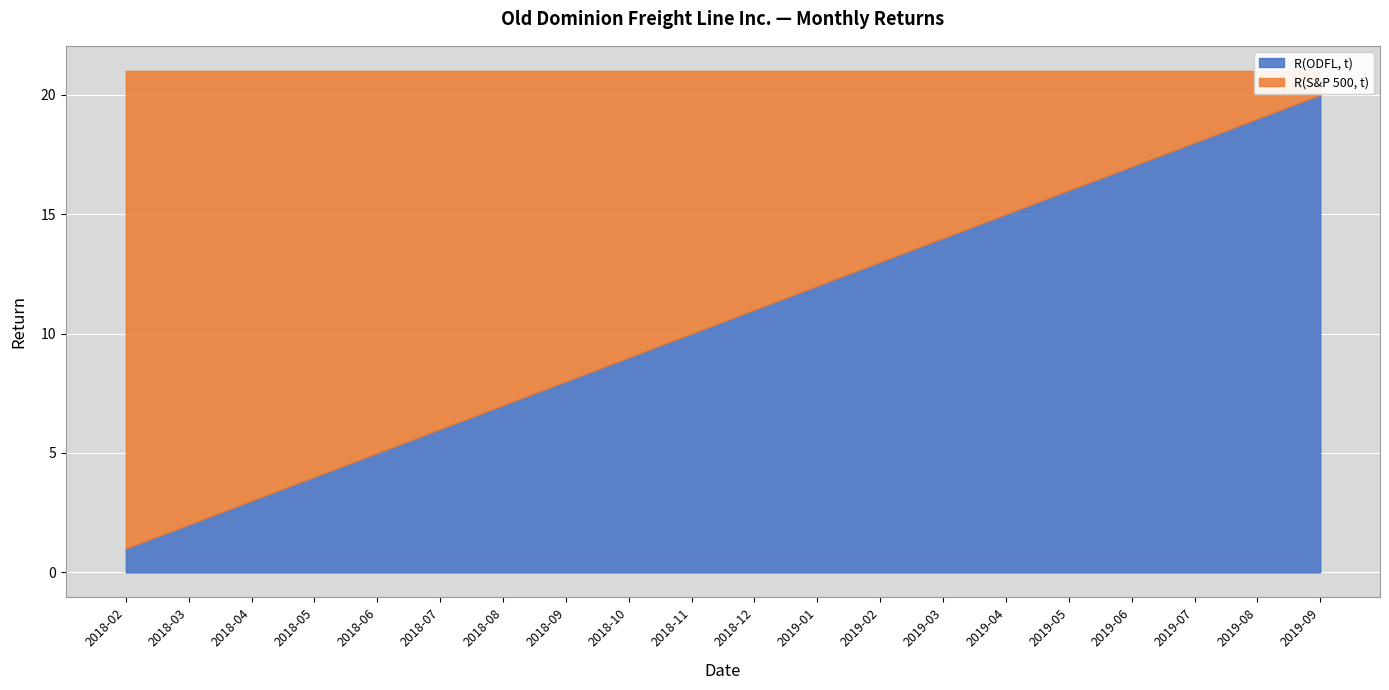

Which series changed the most between 2018-03 and 2019-08?

R(ODFL, t)